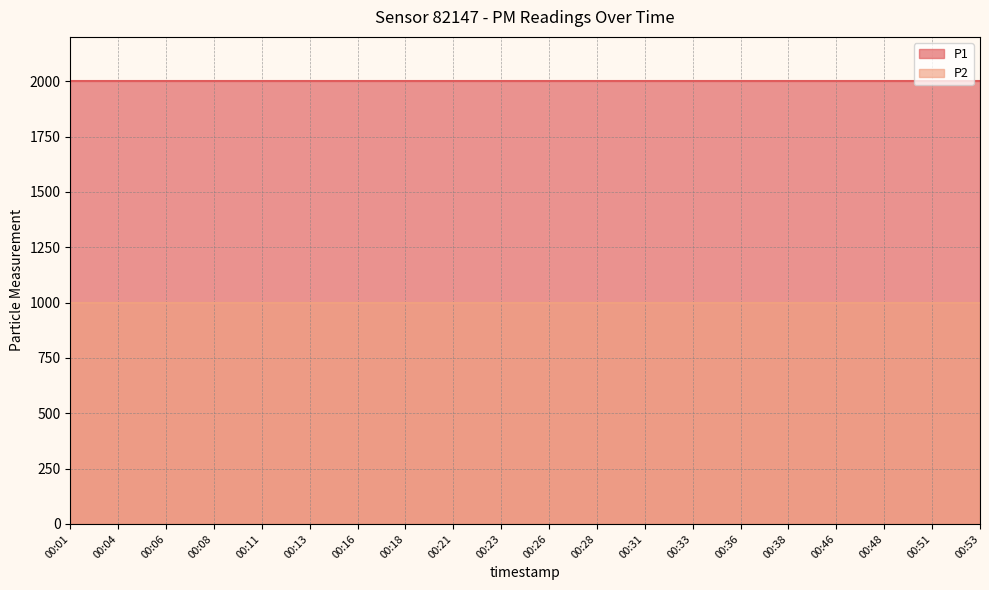

Does the chart have visible grid lines?

Yes